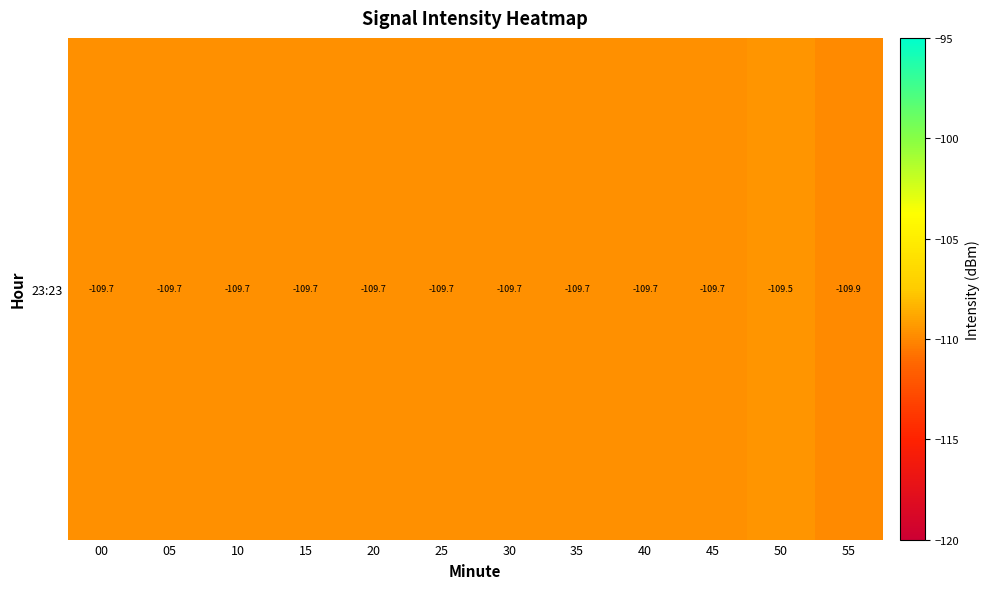

Is it true that the value at 15 is -109.7?

True